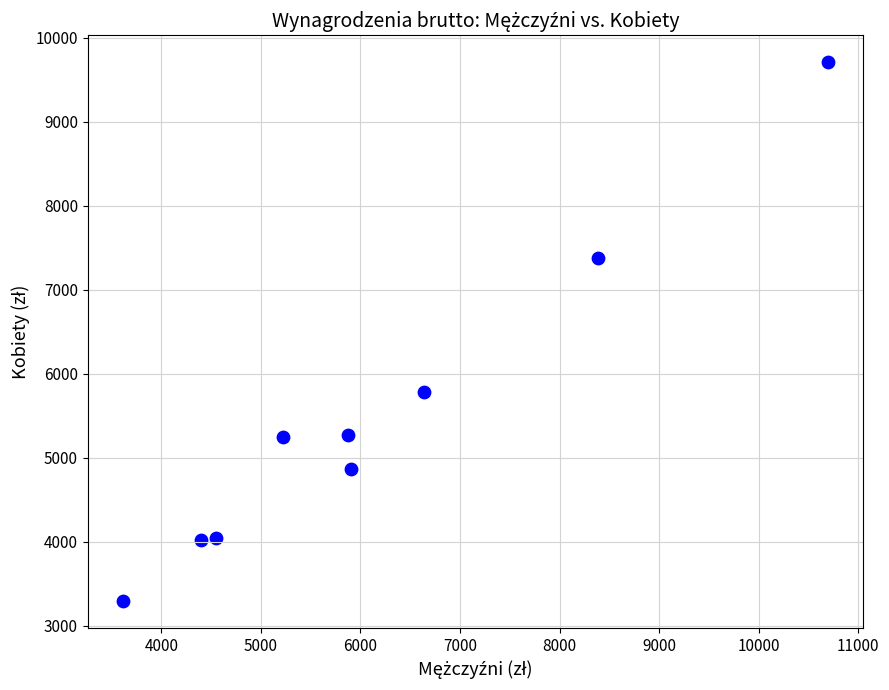

What Y value in the scatter plot is closest to 6499?

5782.5